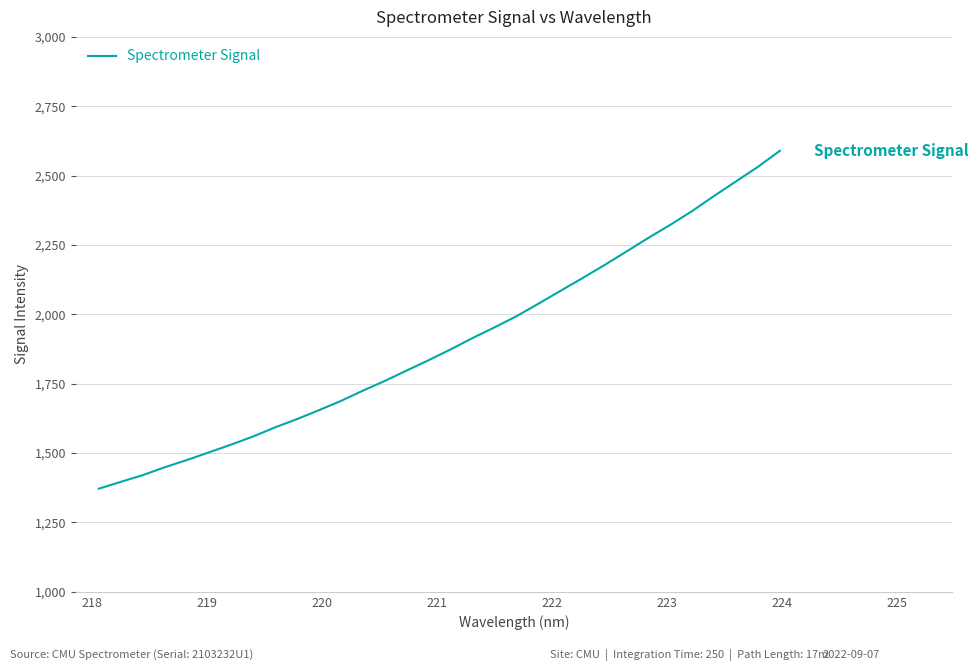

What is the smallest value displayed?

1371.7